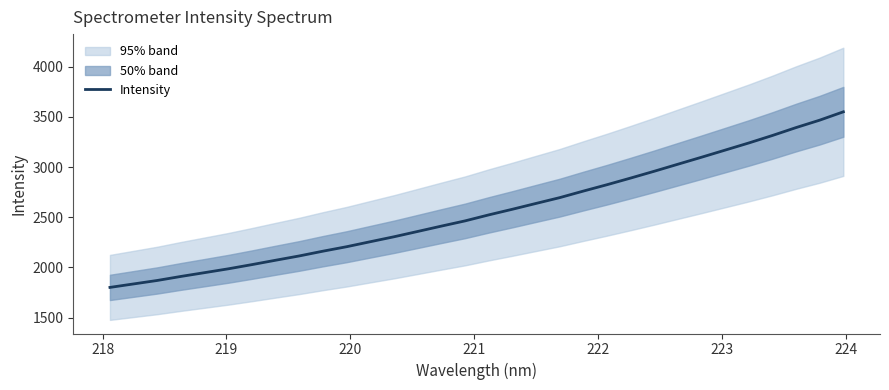

What is the maximum value for Intensity?

3551.5